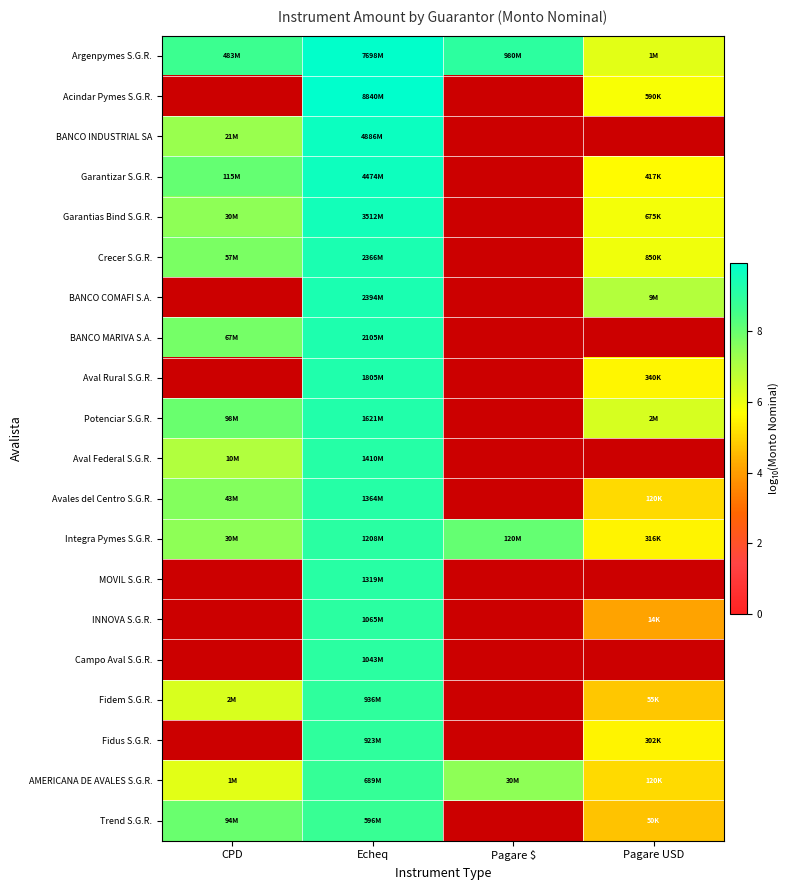

Which series has the largest total across all categories?

Argenpymes S.G.R.